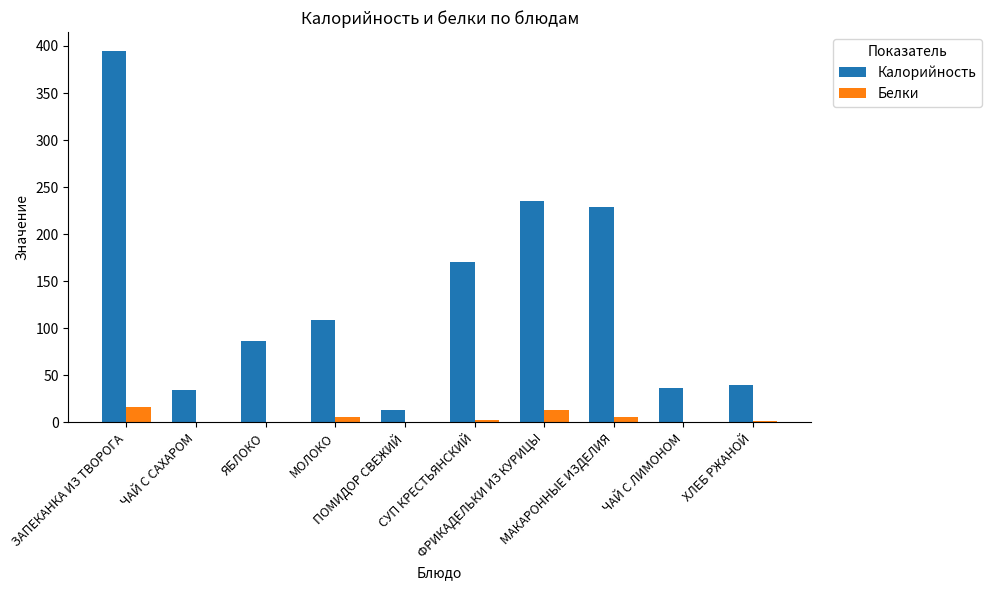

What is the highest value of the Калорийность series?

395.0